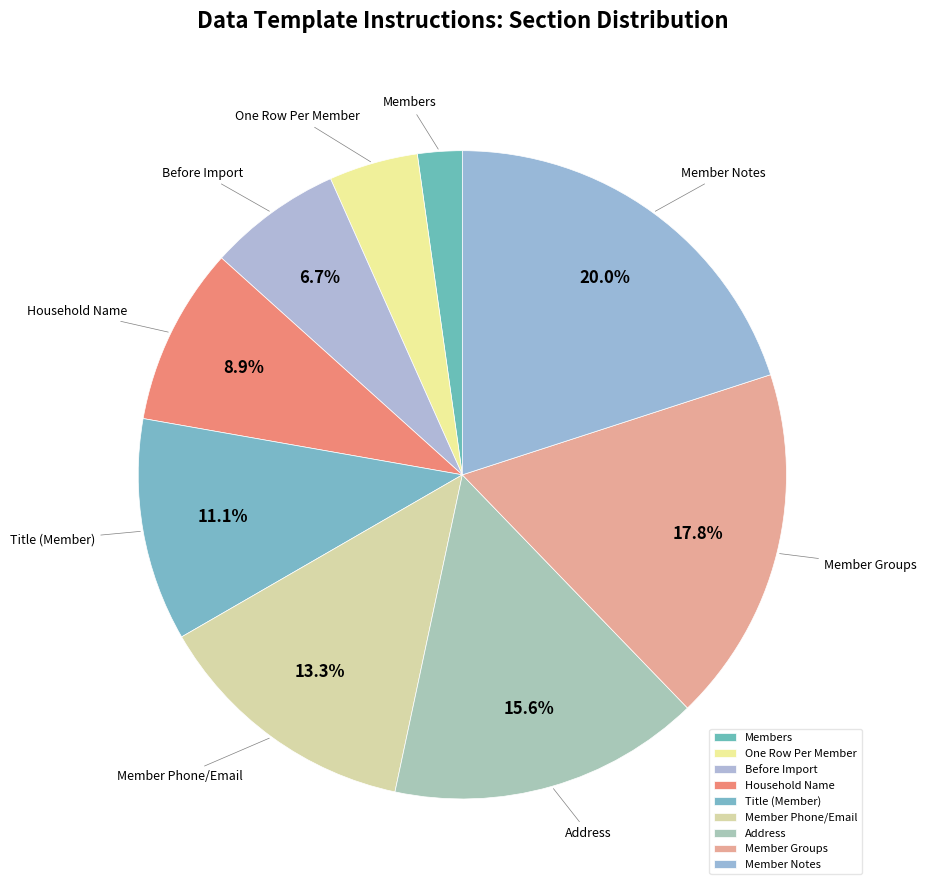

Is Before Import the majority of the pie?

No